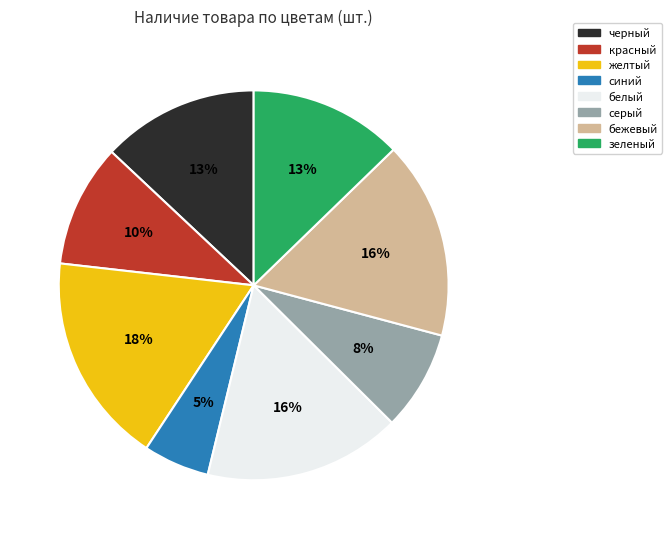

What is the largest slice in the pie chart?

желтый